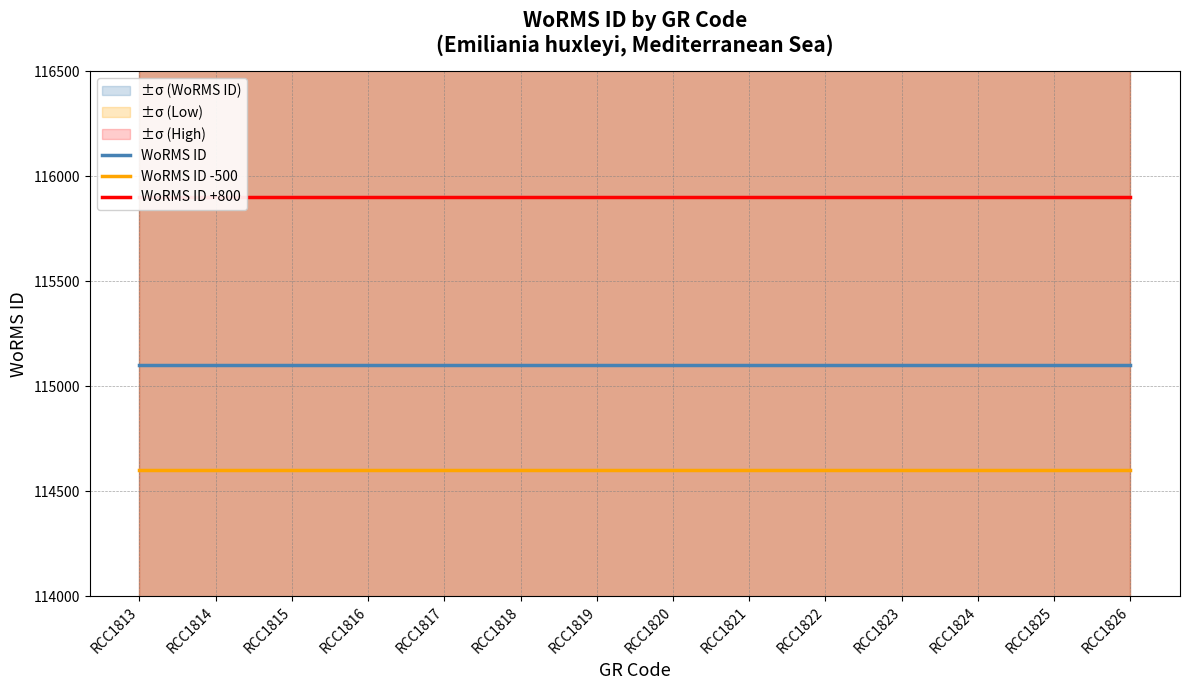

Reading right to left, list all the values displayed in this chart.

WoRMS ID: 115104	115104	115104	115104	115104	115104	115104	115104	115104	115104	115104	115104	115104	115104
WoRMS ID -500: 114604	114604	114604	114604	114604	114604	114604	114604	114604	114604	114604	114604	114604	114604
WoRMS ID +800: 115904	115904	115904	115904	115904	115904	115904	115904	115904	115904	115904	115904	115904	115904